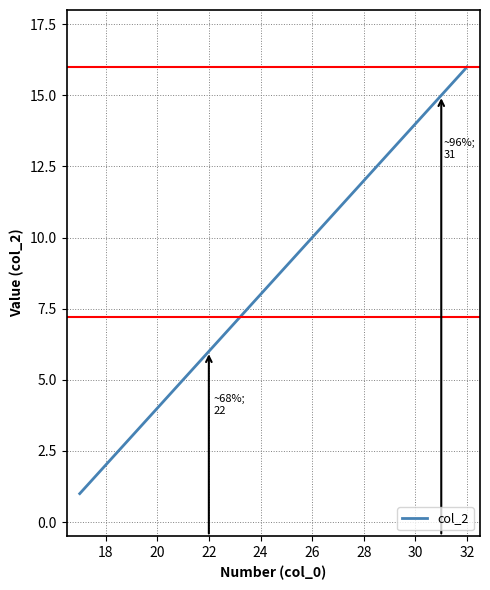

What is the greatest value displayed?

16